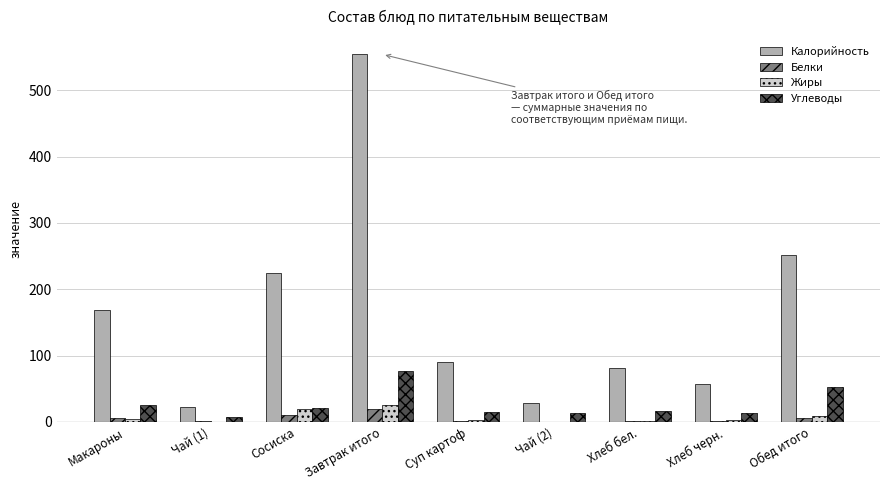

Where is Углеводы nearest to the value 42?

Обед итого